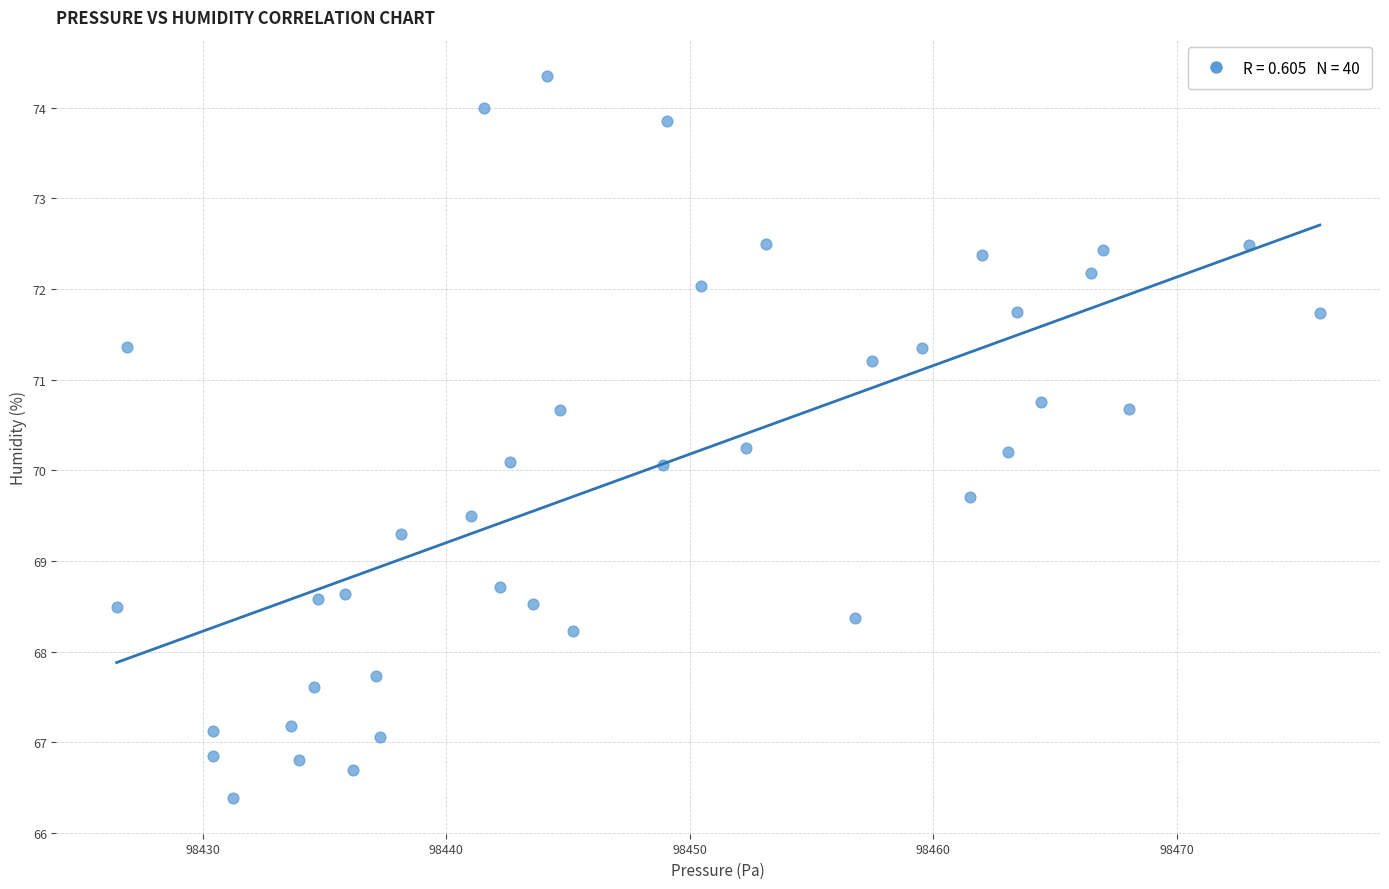

What is the range of X values (max minus min)?

49.4